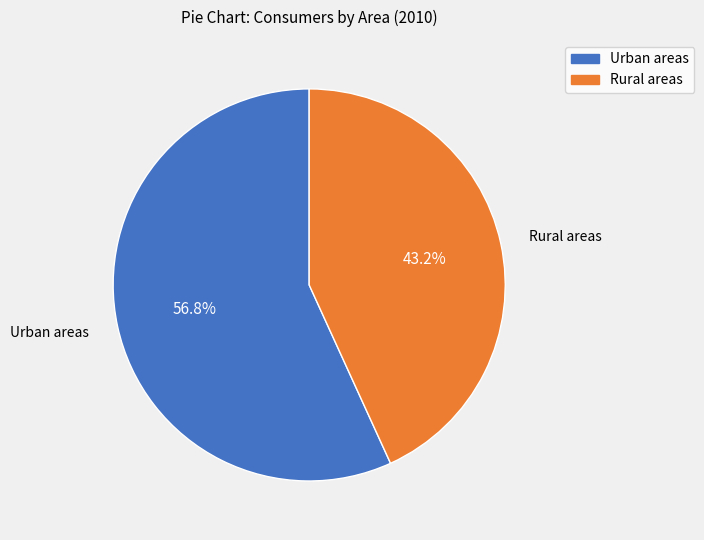

How many slices are in this pie chart?

2